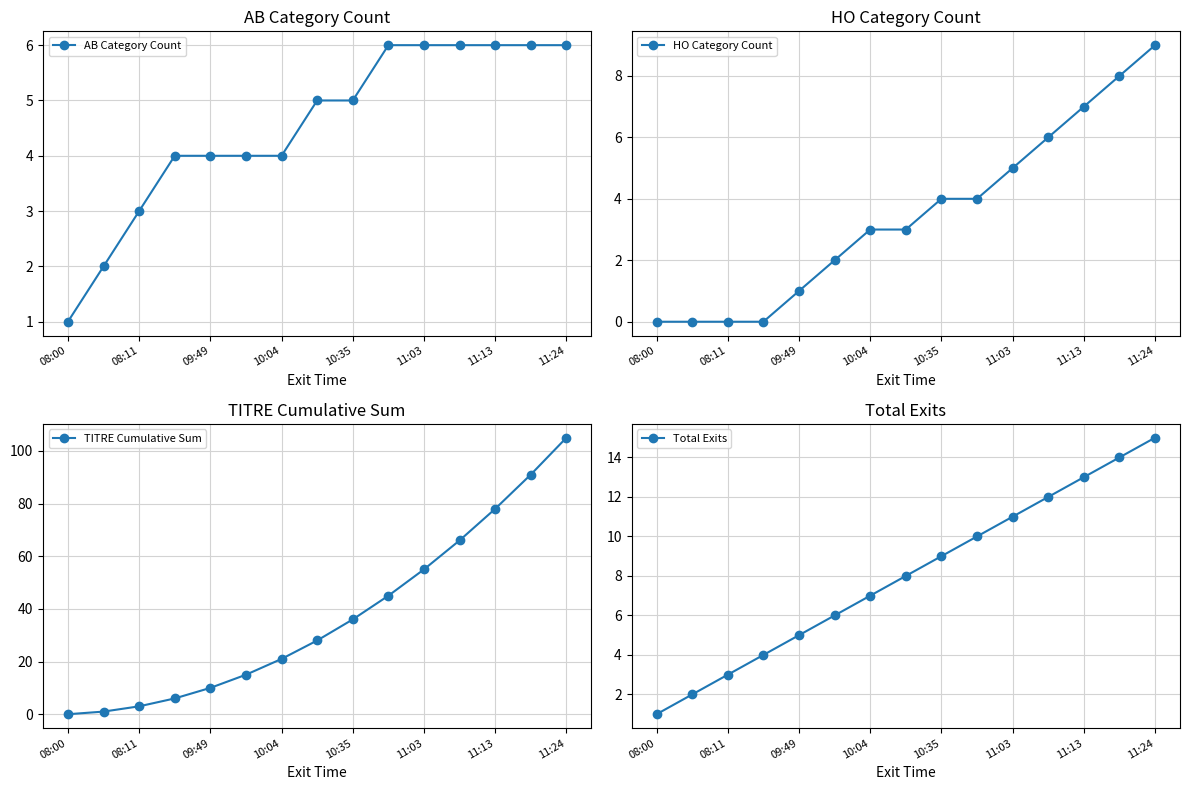

Is it true that AB Category Count equals 0 at 08:00?

False